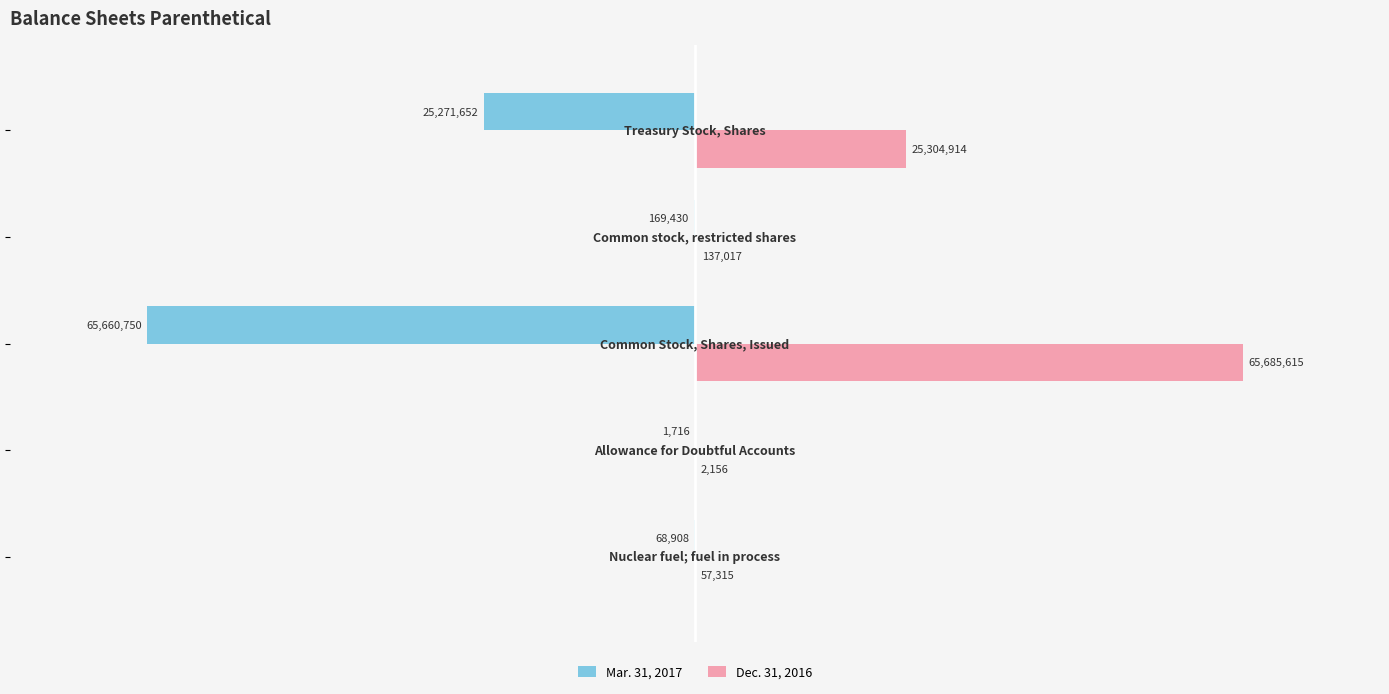

What is the sum of all Mar. 31, 2017 values?

-91172456